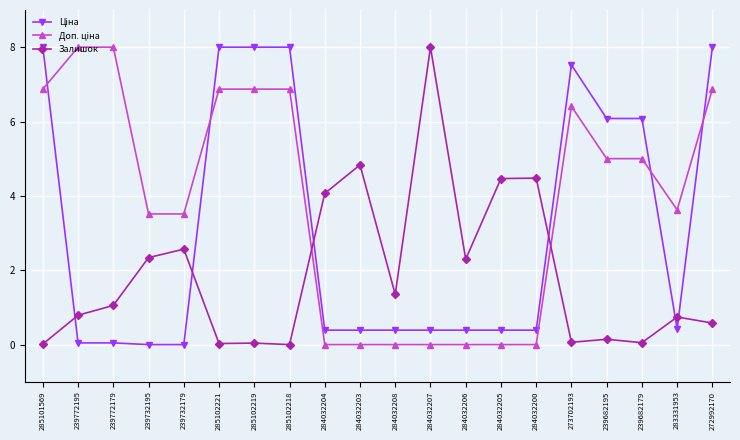

At which category does Залишок reach its first local peak?

239732179